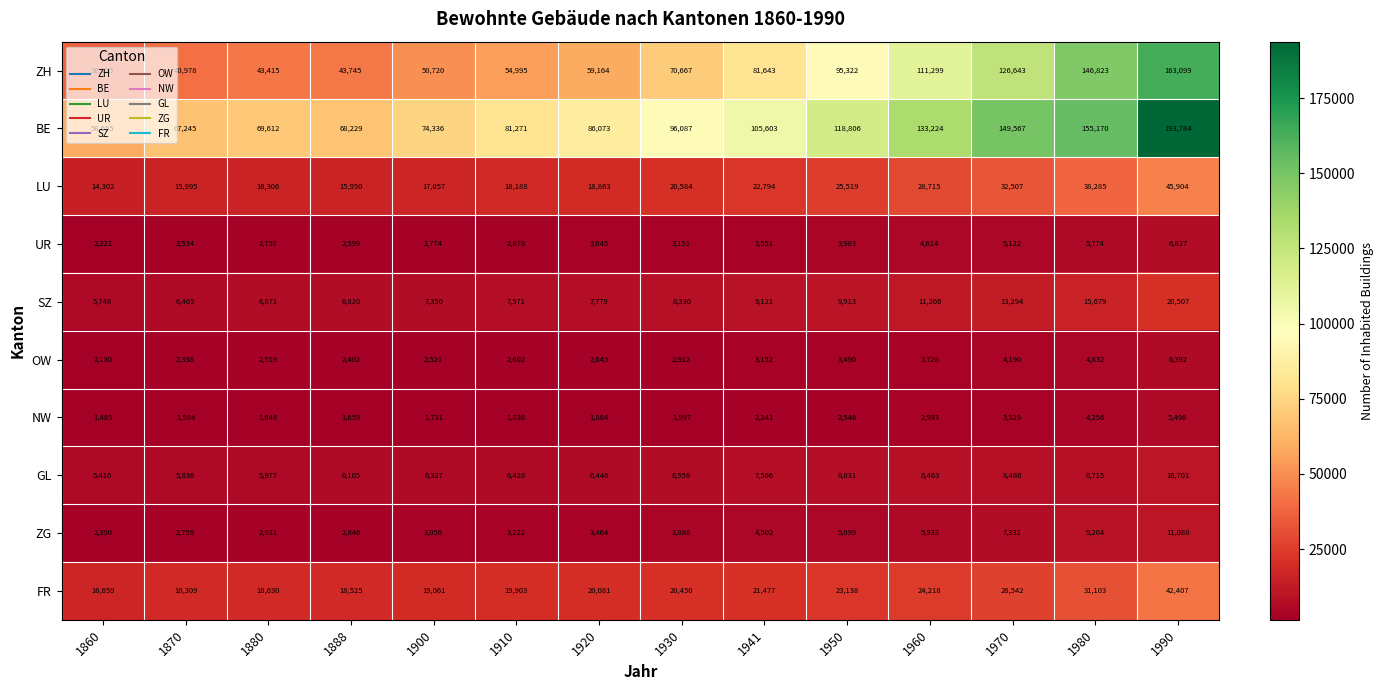

At which label is ZG closest to 6739?

1970